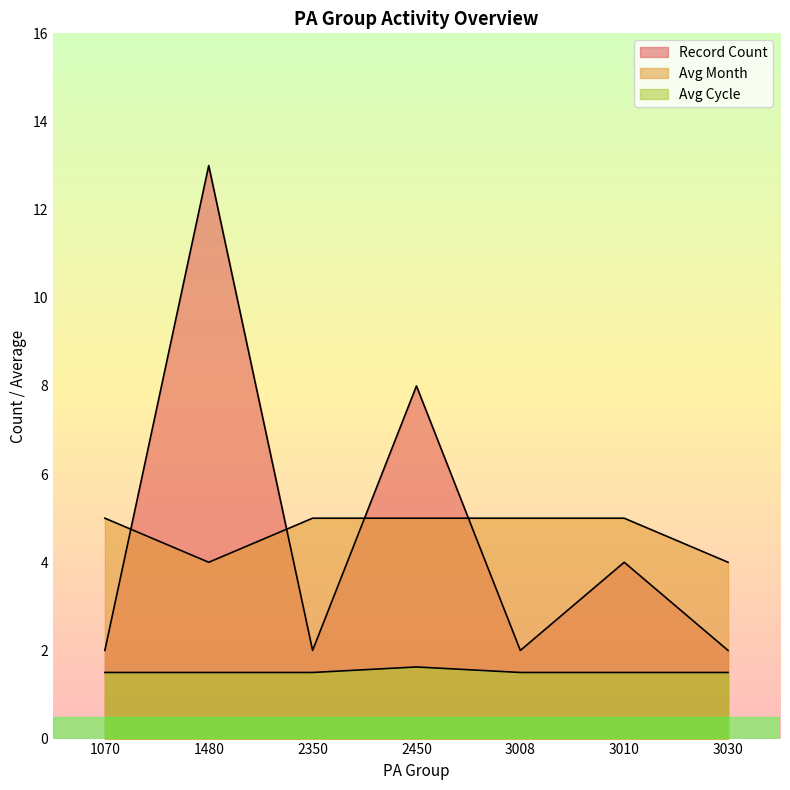

What is the approximate value of Record Count at 3010?

4.0